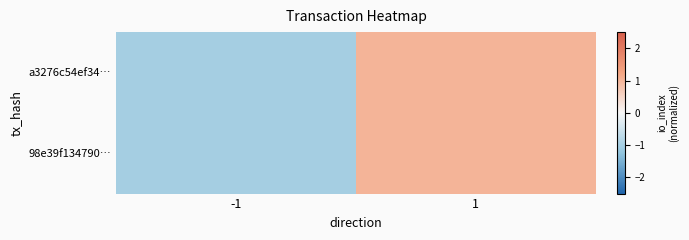

Which series has the largest total across all categories?

a3276c54ef34…